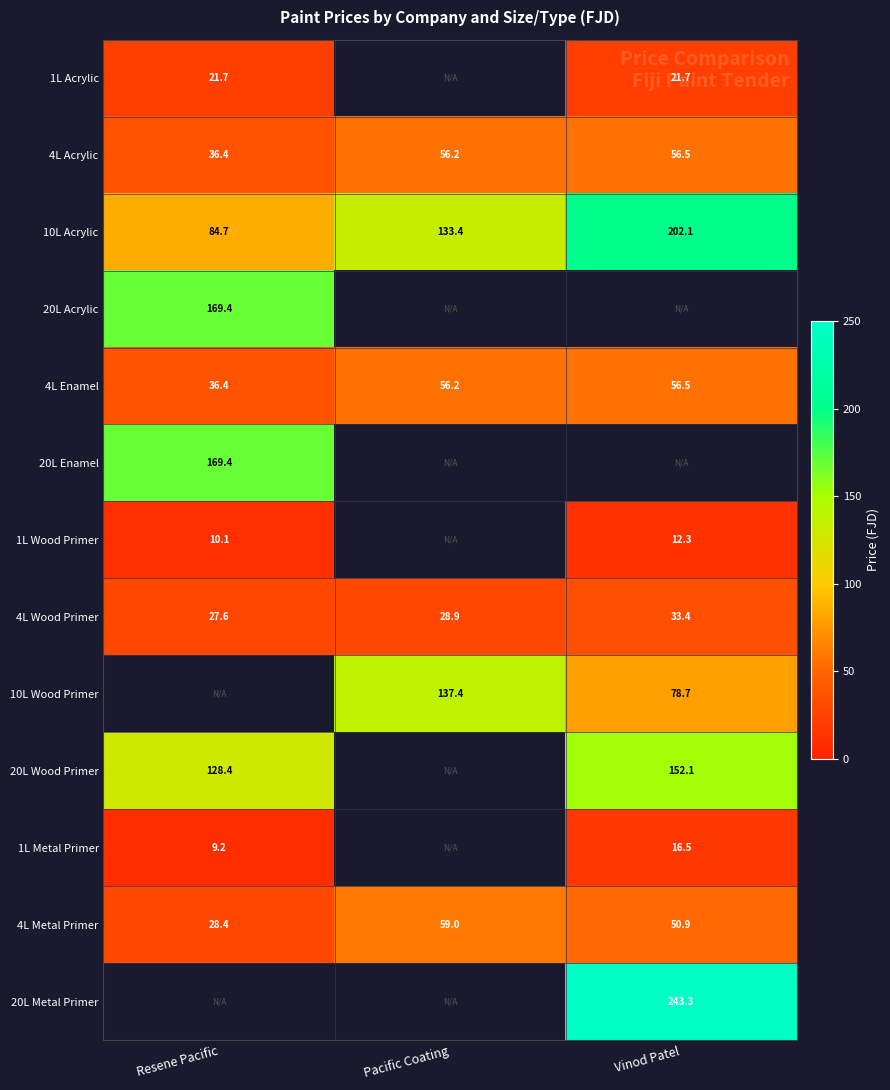

Rank the categories by 4L Acrylic value from lowest to highest.

Resene Pacific, Pacific Coating, Vinod Patel